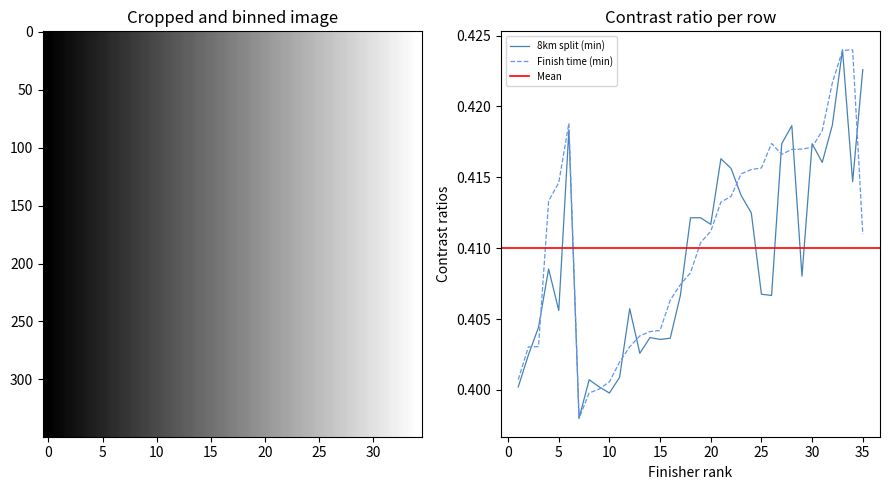

Is the value of 8km split (min) at 18 greater than the value of Finish time (min) at 21?

No